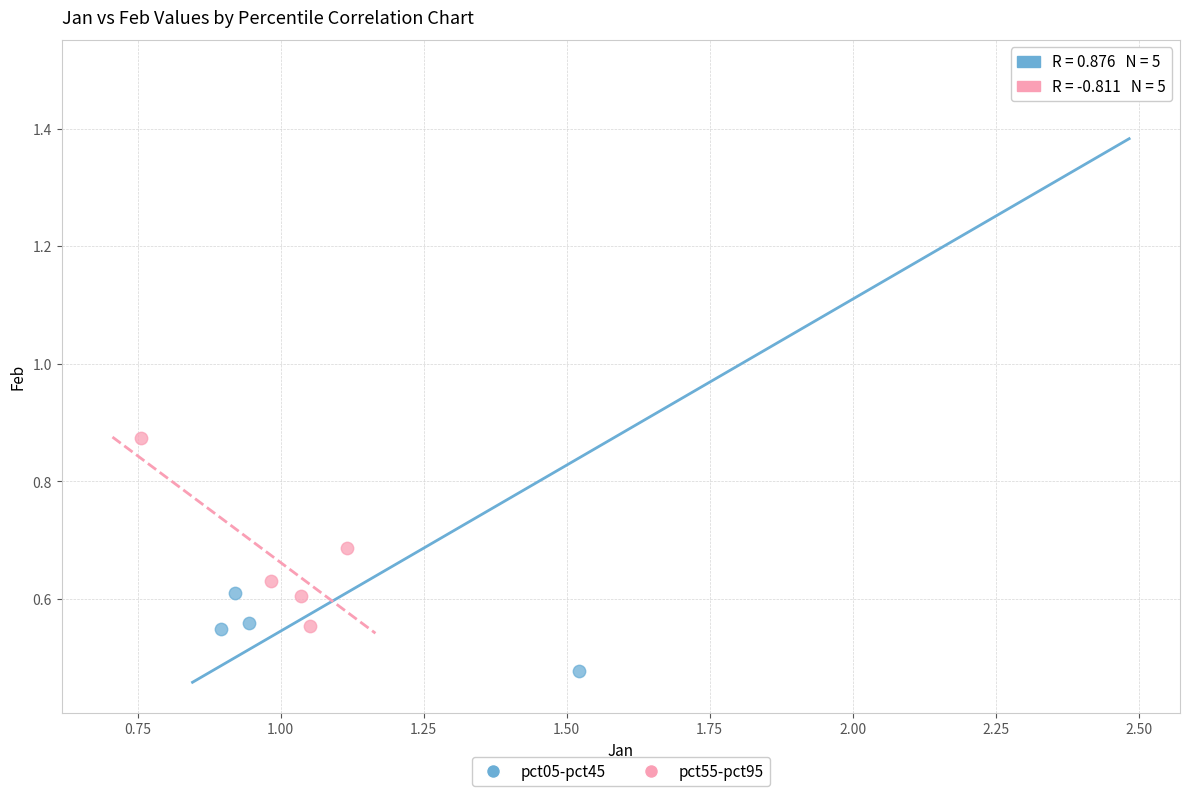

Which series contains the highest Y value?

pct05-pct45